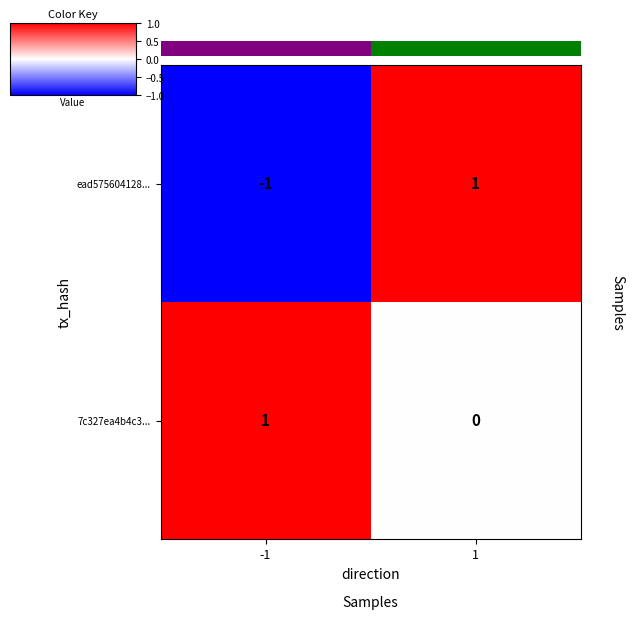

At which category is the sum across all series the highest?

1